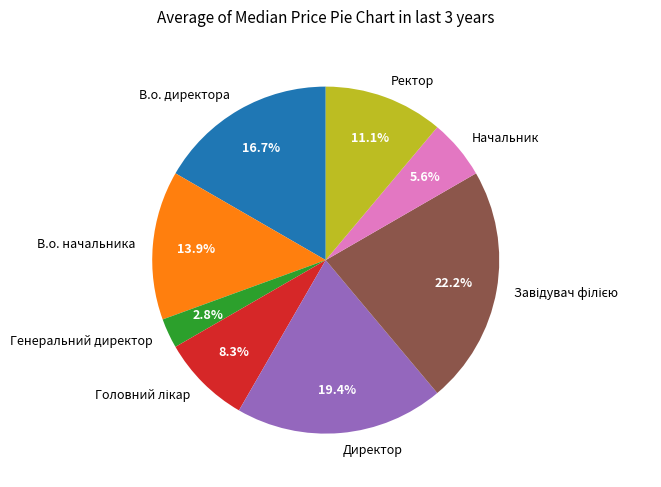

What percentage is the Начальник slice, to the nearest percent?

6%